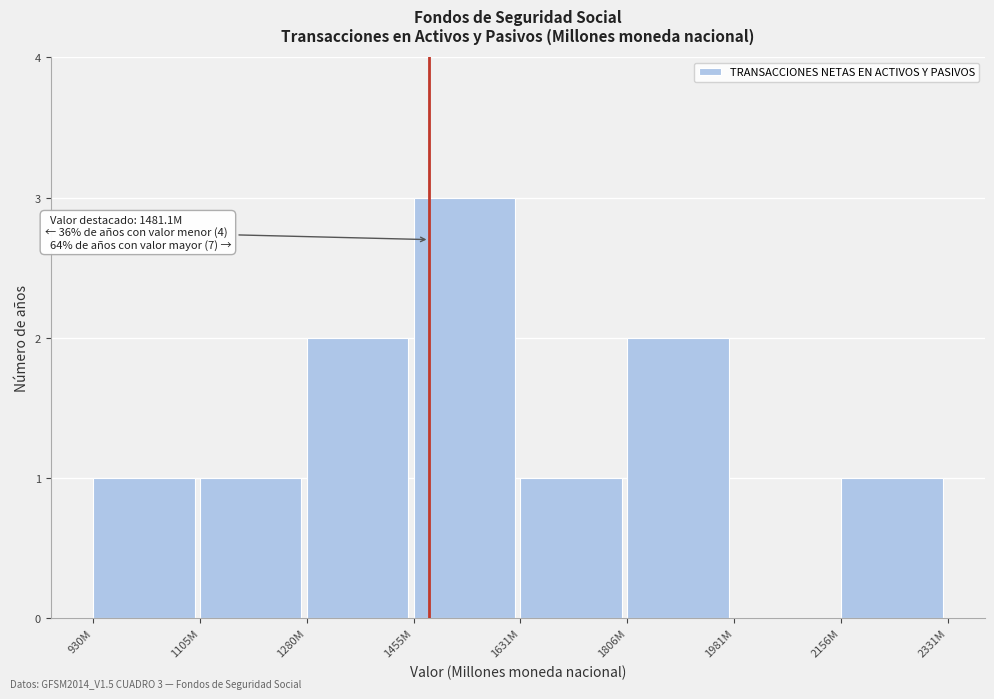

Reading left to right, list all the values displayed in this chart.

930M=1	1105M=1	1280M=2	1455M=3	1631M=1	1806M=2	1981M=0	2156M=1